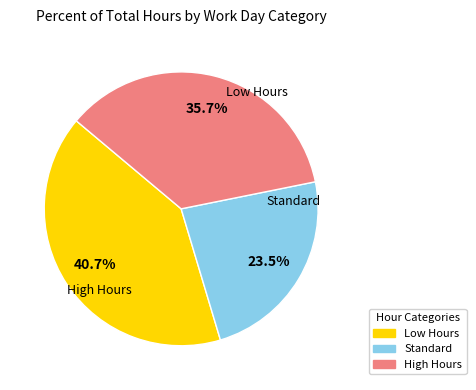

Count the number of slices in the pie.

3